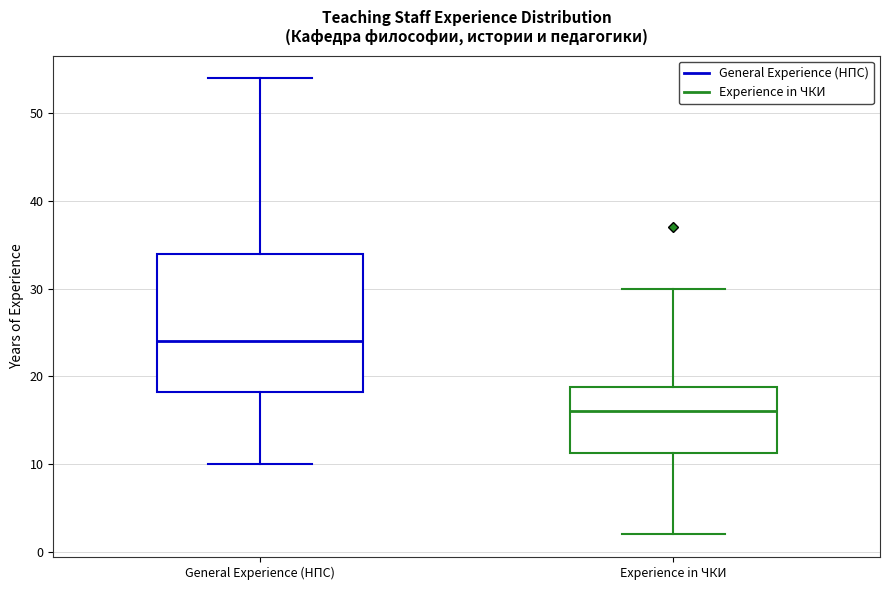

Which box's median line is the lowest?

Experience in ЧКИ